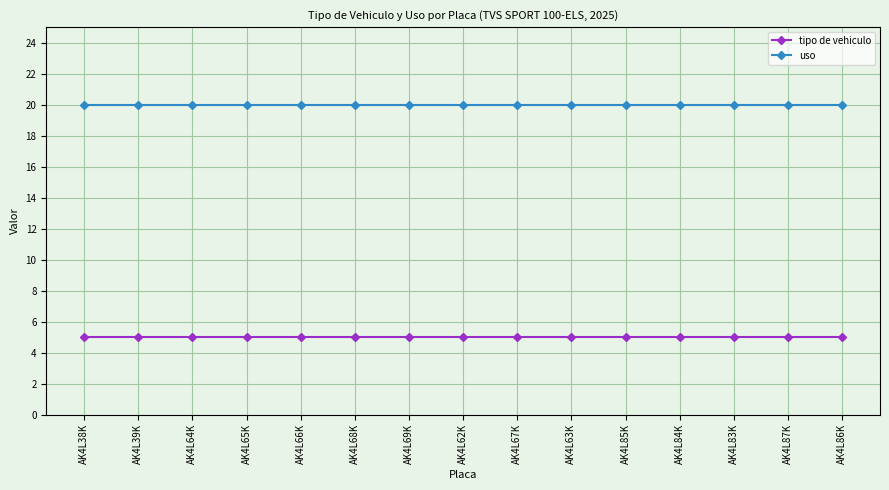

The tipo de vehiculo series shows 7 at AK4L65K. True or false?

False